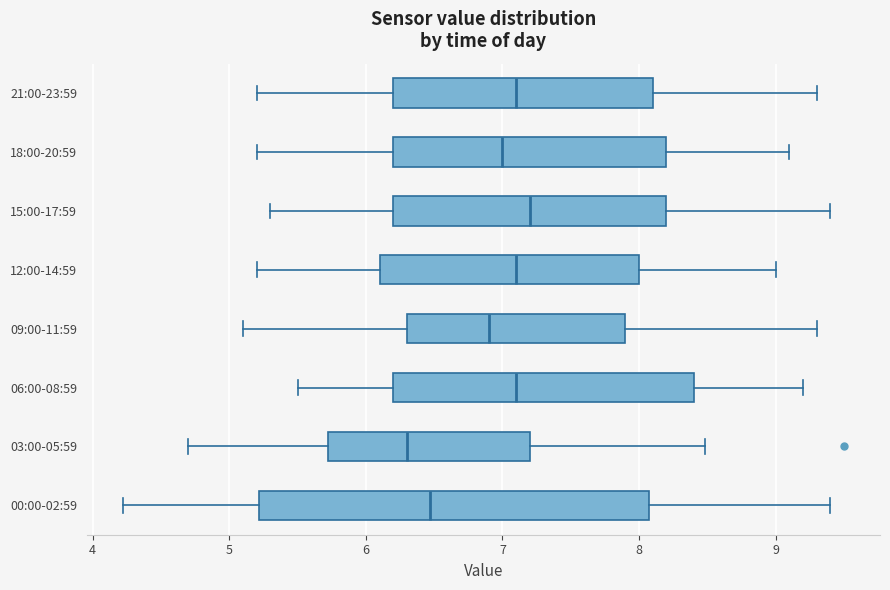

Where does the median line of the box for 15:00-17:59 sit on the x-axis? The values are not printed on the chart, so give them approximately, as read against the axis.

7.2